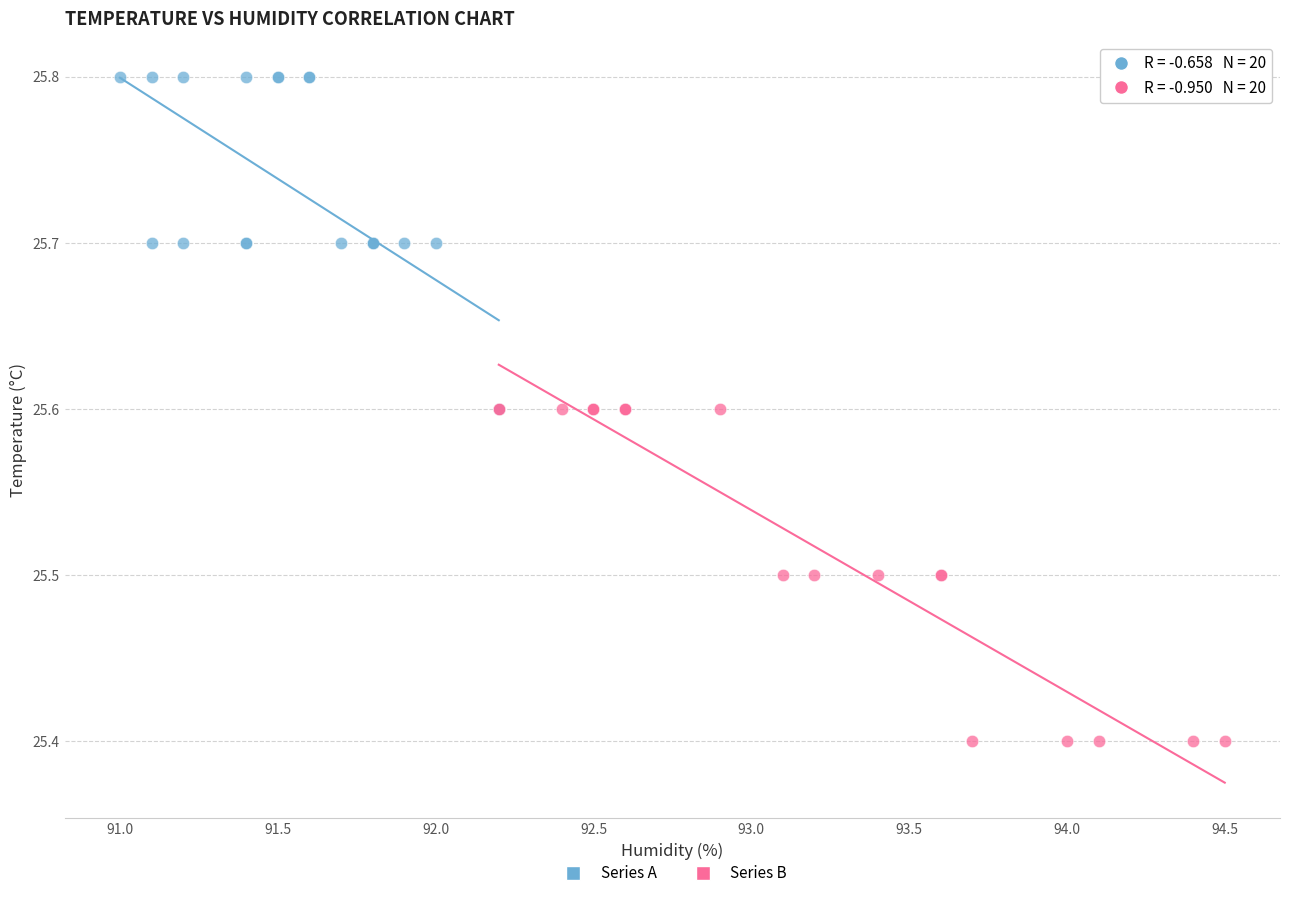

Which series reaches the minimum Y coordinate?

Series B